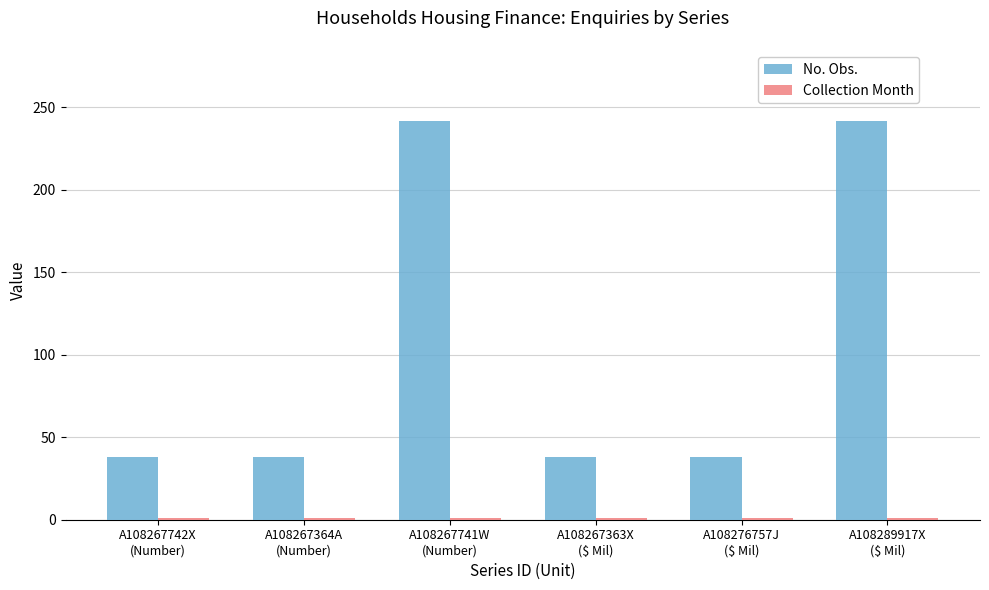

Which series has the largest total across all categories?

No. Obs.